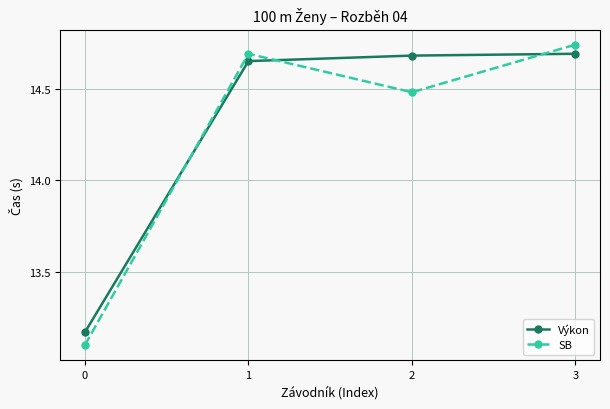

How many values in the SB series are below 14?

1